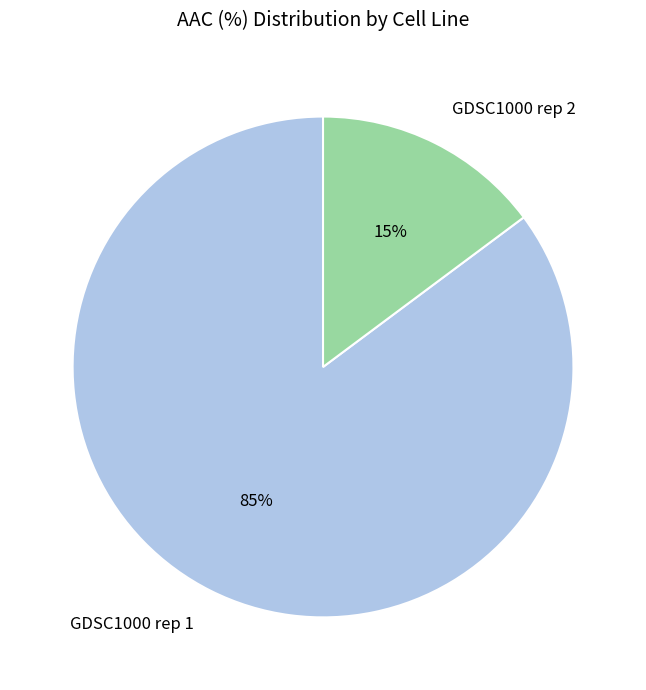

Is there any slice that represents more than half of the pie?

Yes